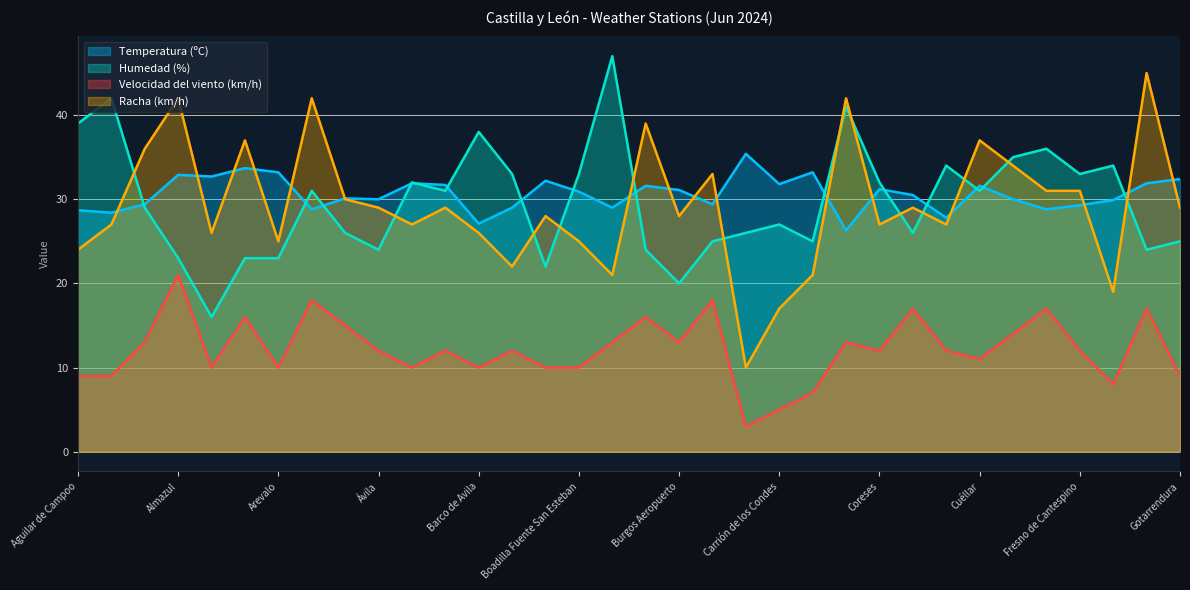

Is it true that Velocidad del viento (km/h) equals 16.7 at Aranda de Duero?

False